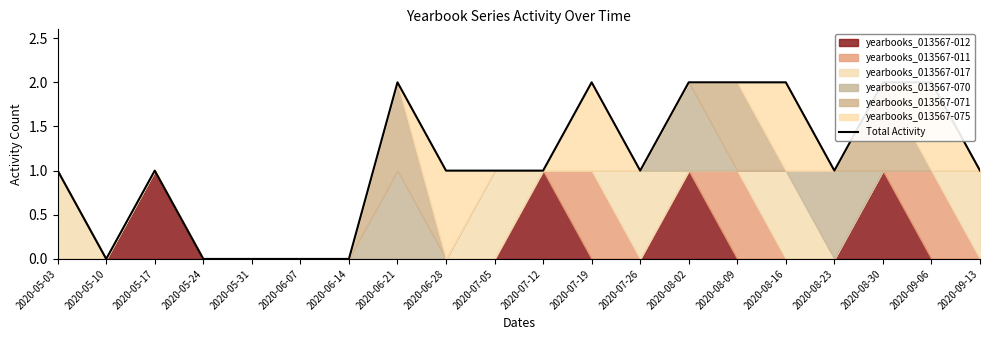

How many lines are shown in the chart?

1